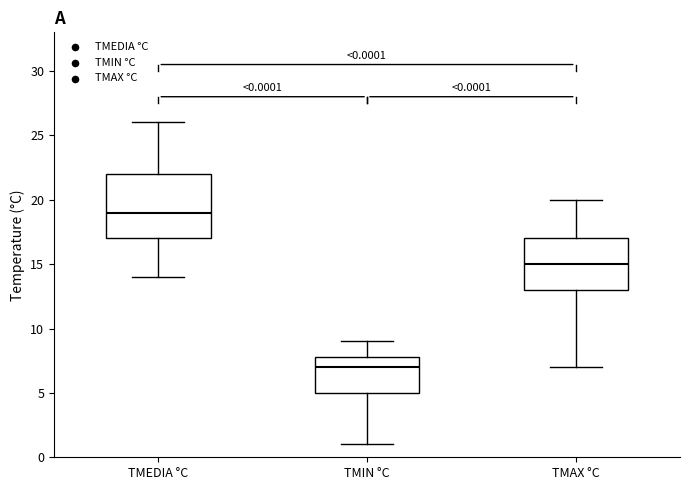

Which box has the highest median line?

TMEDIA °C